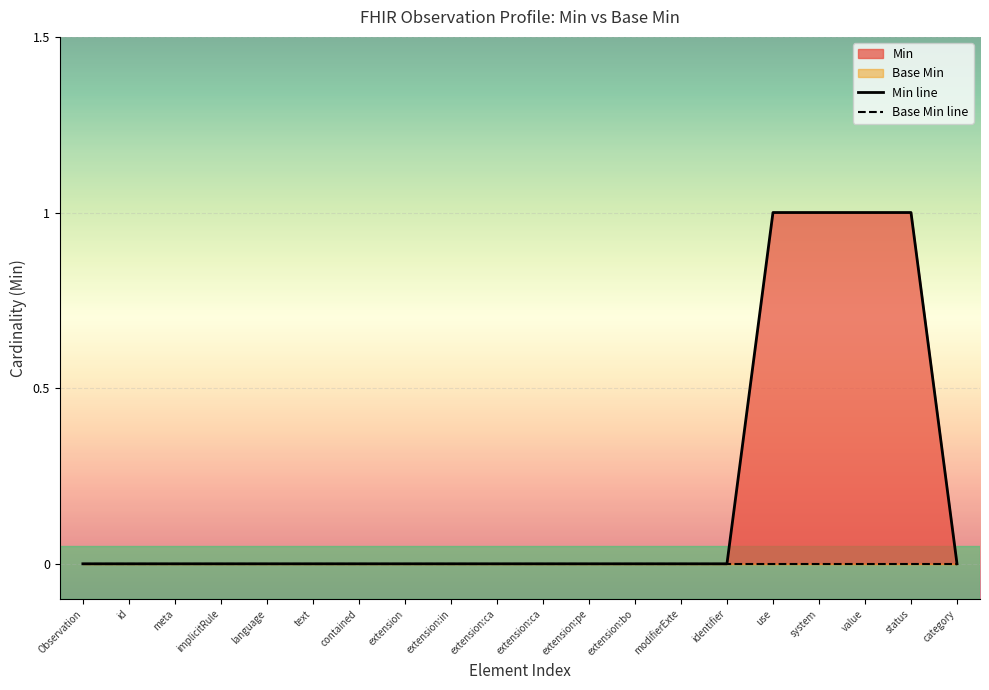

Is the value of Base Min line at Observation greater than the value of Min line at category?

No